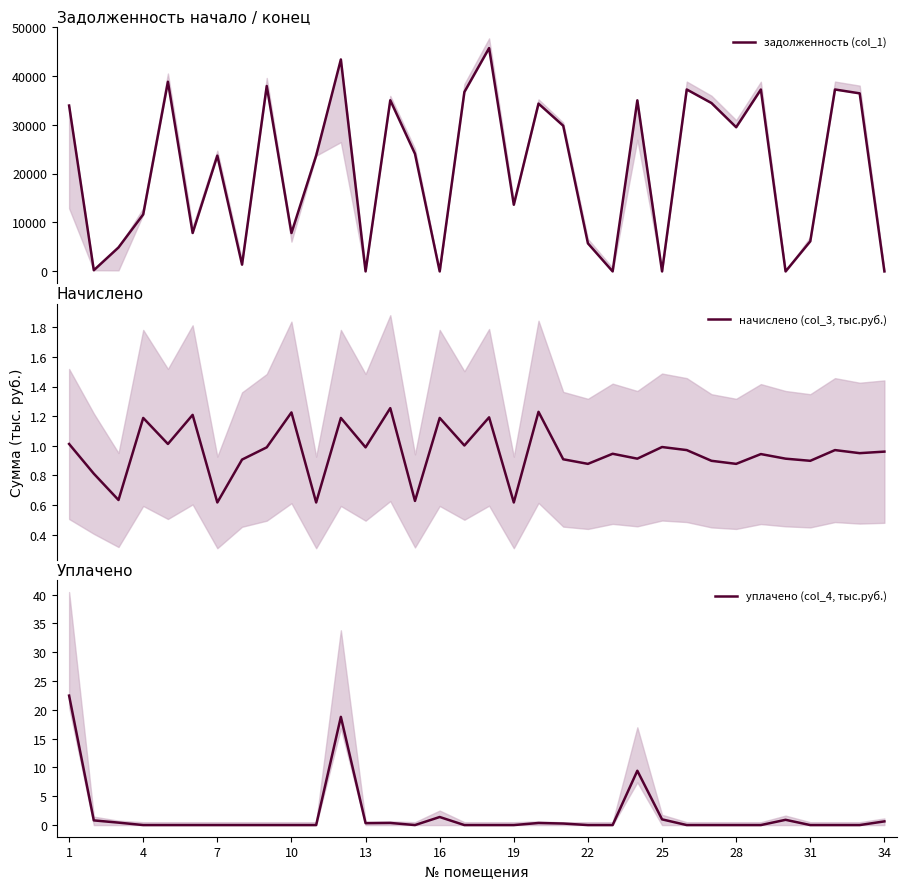

Is it true that уплачено (col_4, тыс.руб.) equals 0.6 at 34?

True